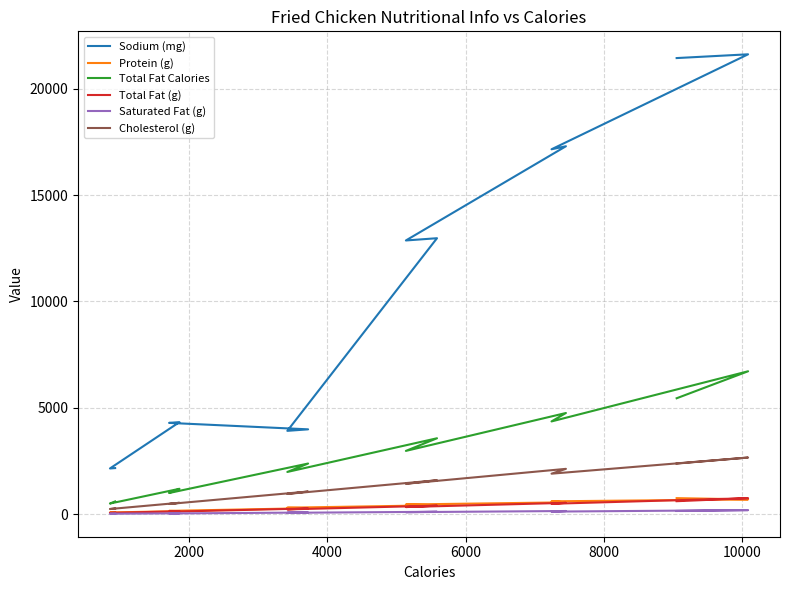

Which series has the widest spread of values?

Sodium (mg)